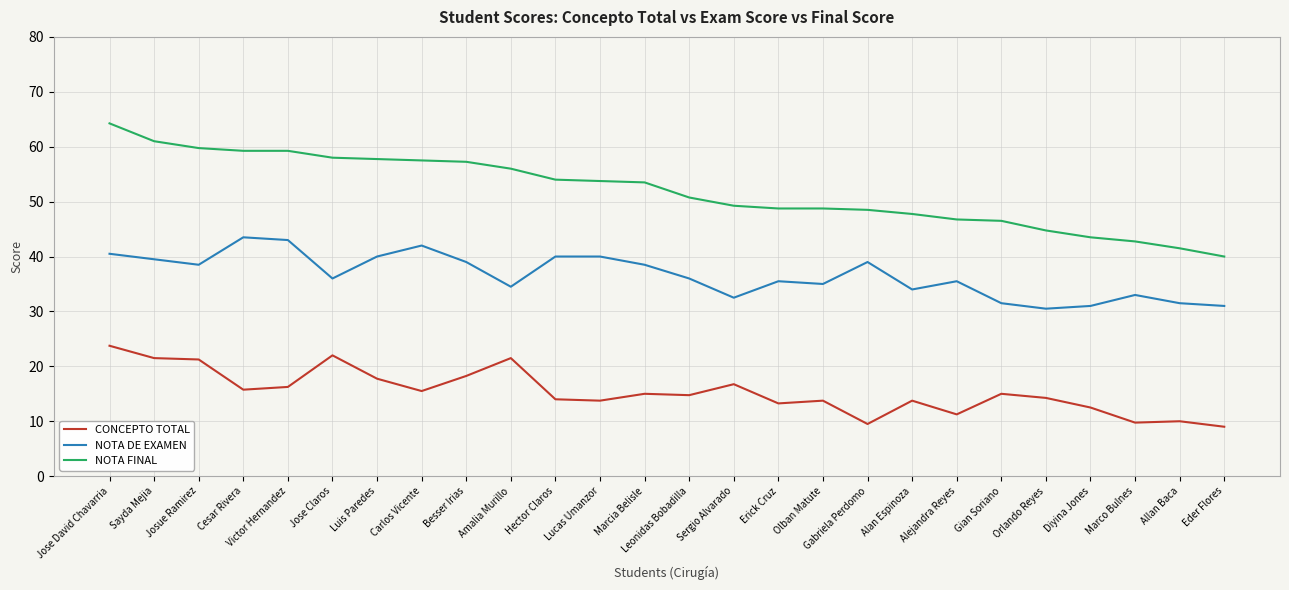

Which category has the highest value across all series?

Jose David Chavarria